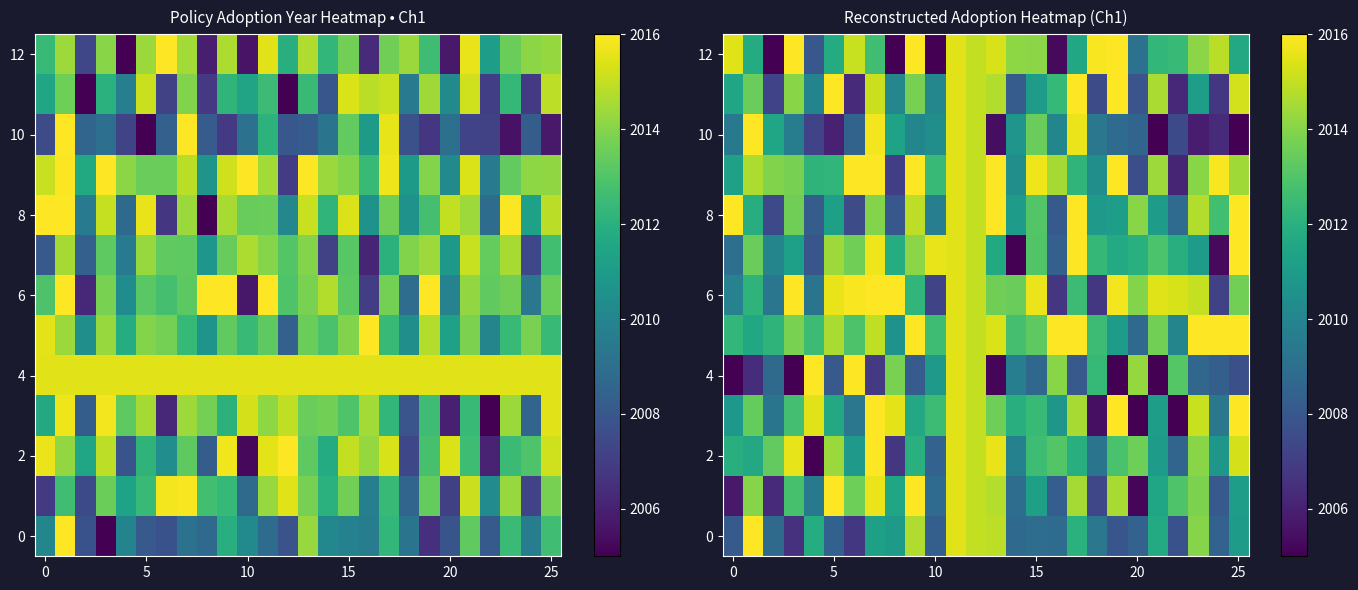

Is the value of row_5 at 11 greater than the value of row_4 at 19?

Yes